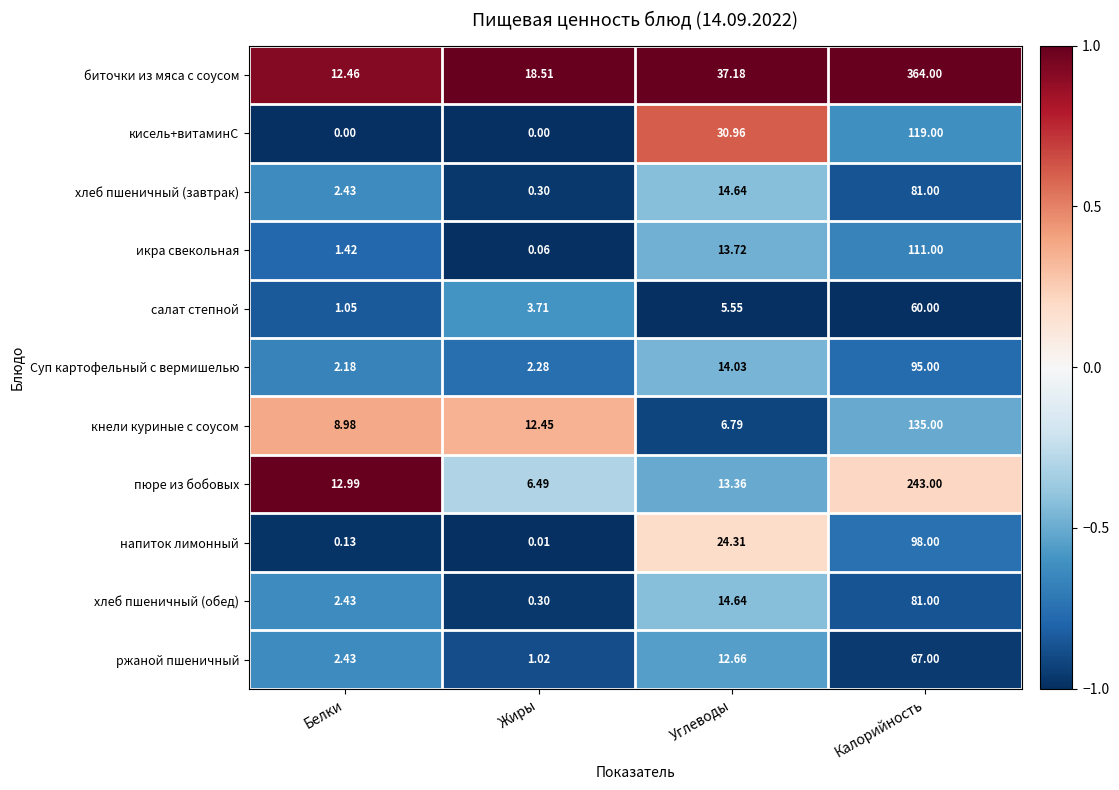

List the labels in order of икра свекольная value, largest first.

Калорийность, Углеводы, Белки, Жиры